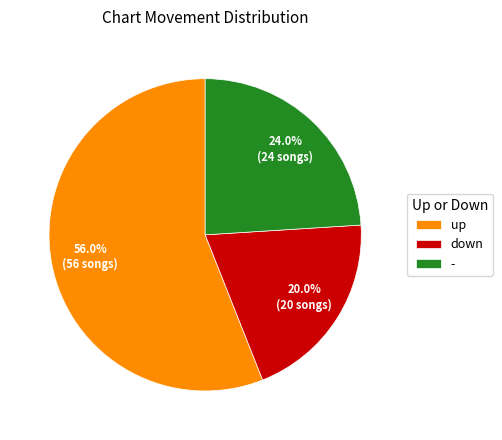

Which slice is the smallest?

down